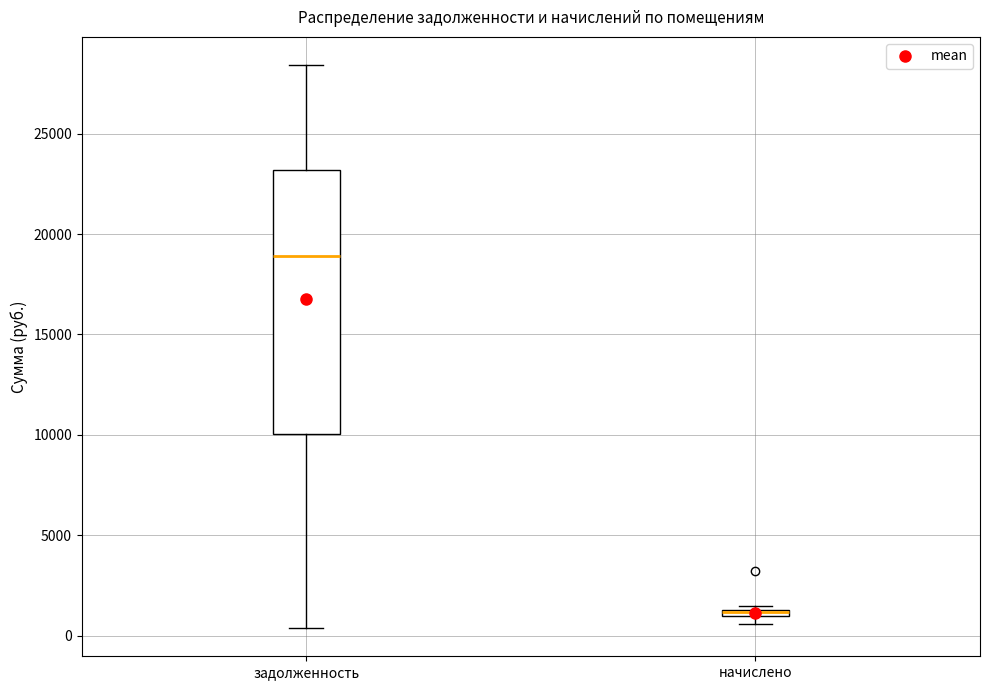

Where is the upper edge of the box for задолженность on the y-axis? The values are not printed on the chart, so give them approximately, as read against the axis.

23000